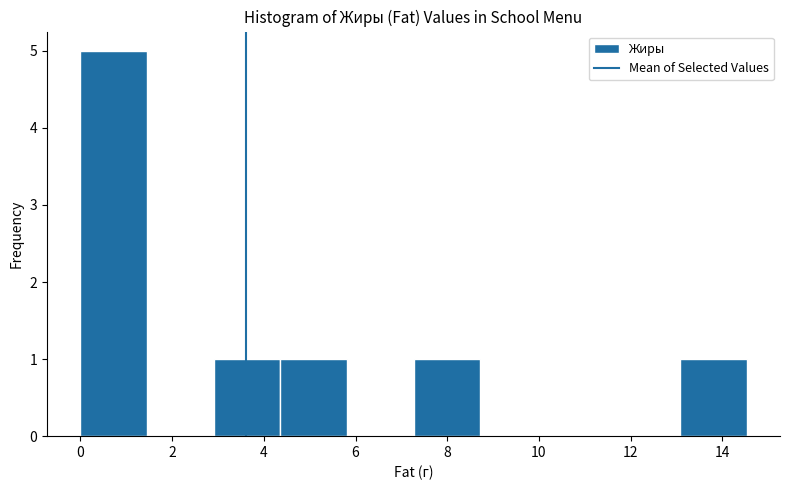

Reading left to right, list every bar in this chart as the range it spans on the x-axis followed by its height. Neither the bar edges nor the heights are printed on the chart, so give them approximately, as read against the axes.

0.0 to 1.4: 5
1.4 to 3.0: 0
3.0 to 4.4: 1
4.4 to 5.8: 1
5.8 to 7.2: 0
7.2 to 8.8: 1
8.8 to 10.2: 0
10.2 to 11.6: 0
11.6 to 13.0: 0
13.0 to 14.6: 1